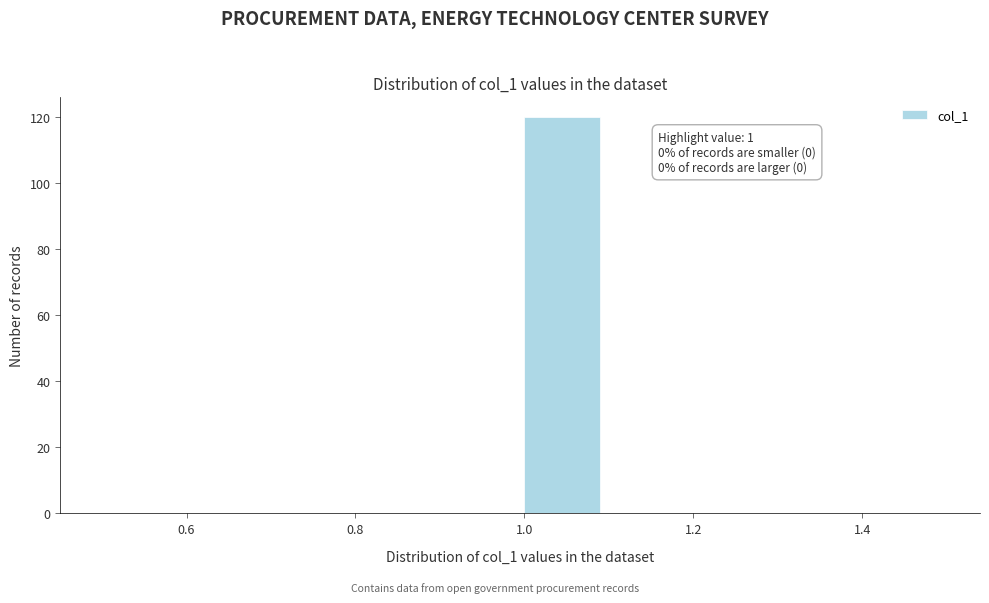

Over which range of the x-axis is the bar tallest?

1.0 to 1.1